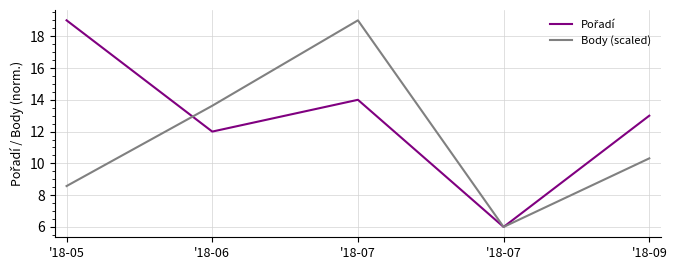

What is the difference between the Pořadí values at '18-07 and '18-05?

5.0